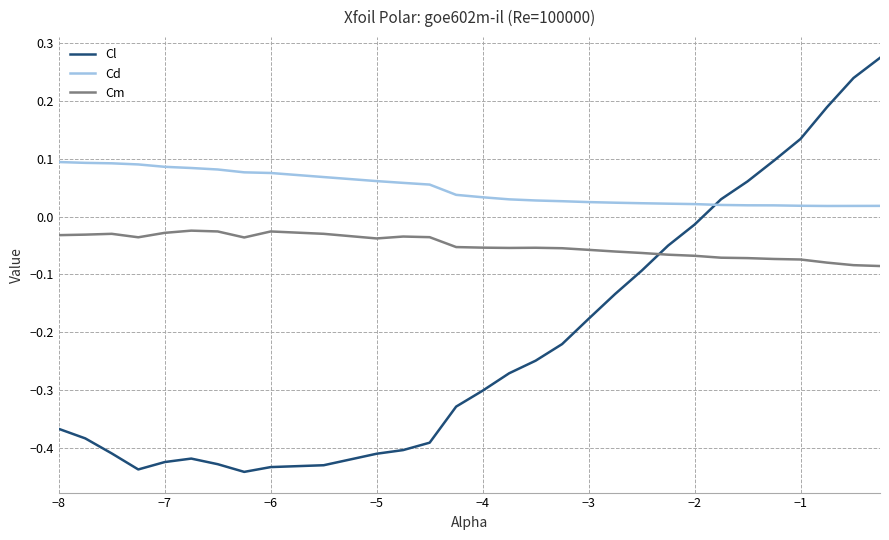

What is the difference between the maximum and minimum values in the Cl series?

0.7